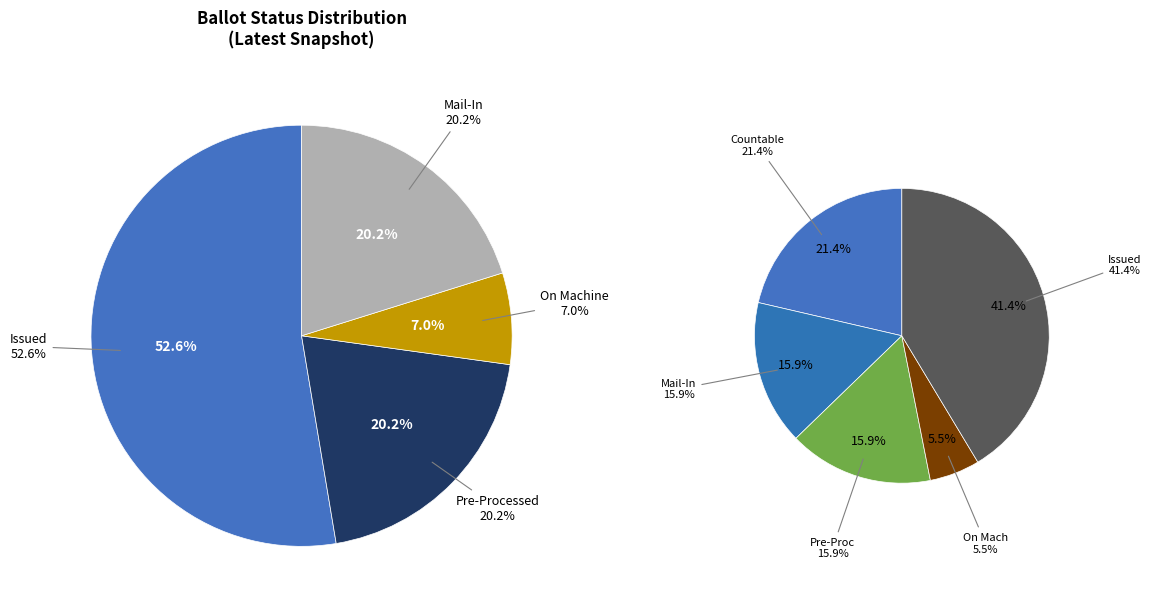

To the nearest percent, what is the average slice percentage?

20%